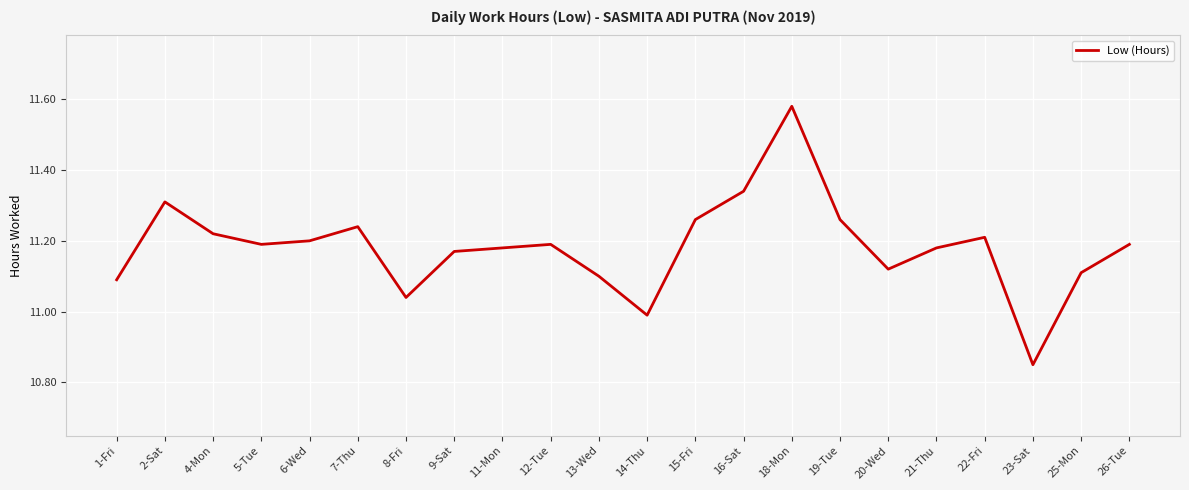

How many lines are shown in the chart?

1